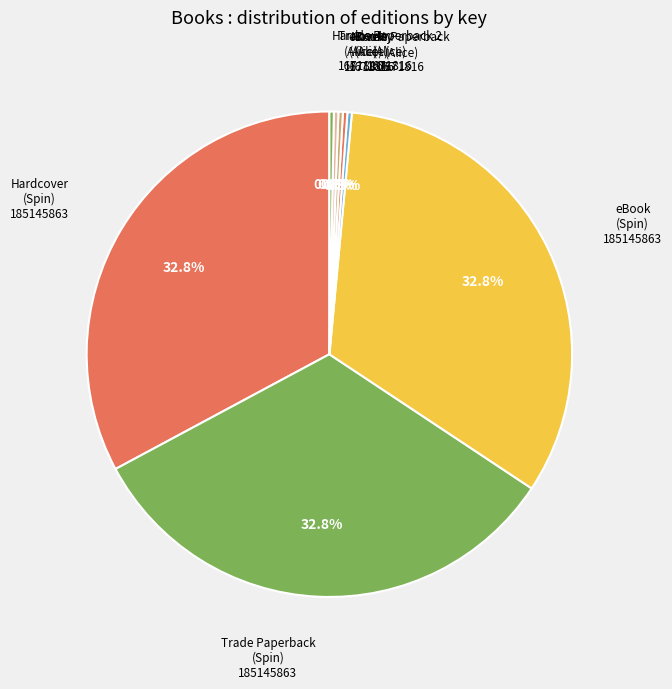

Is Trade Paperback (Spin) the majority of the pie?

No